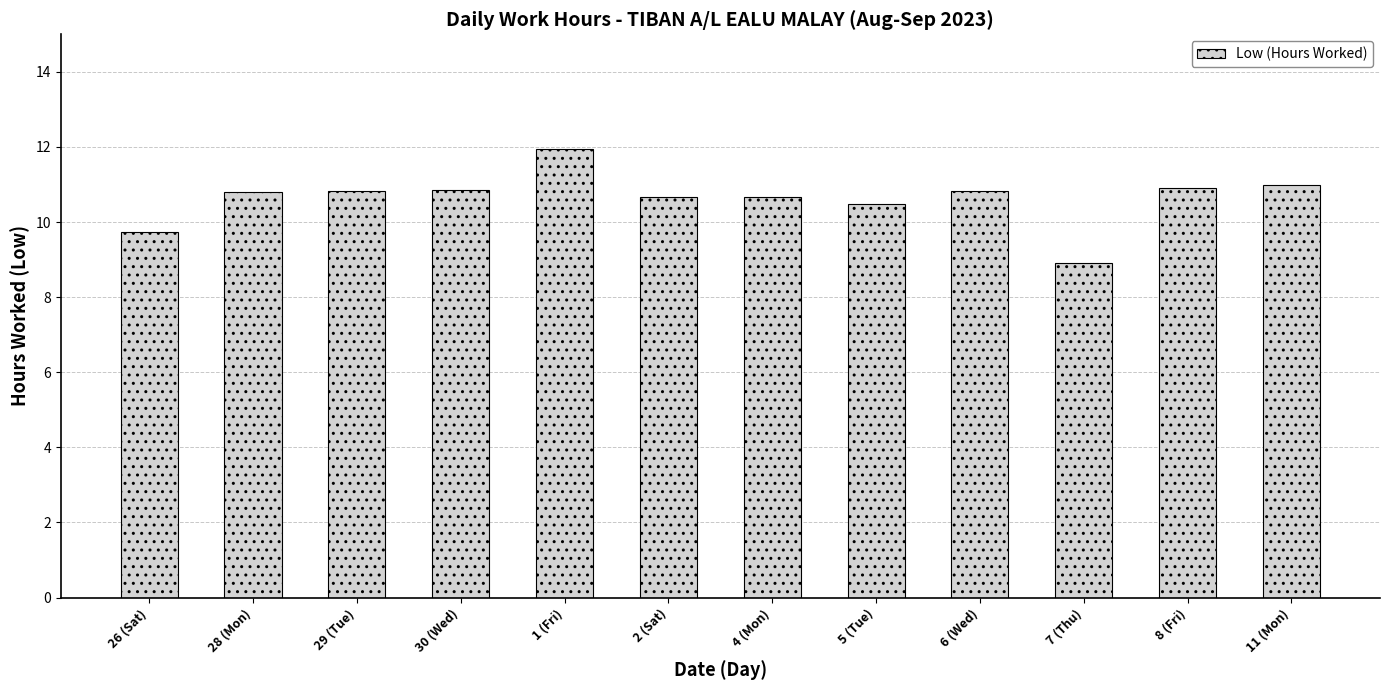

How many data points are less than 10?

2